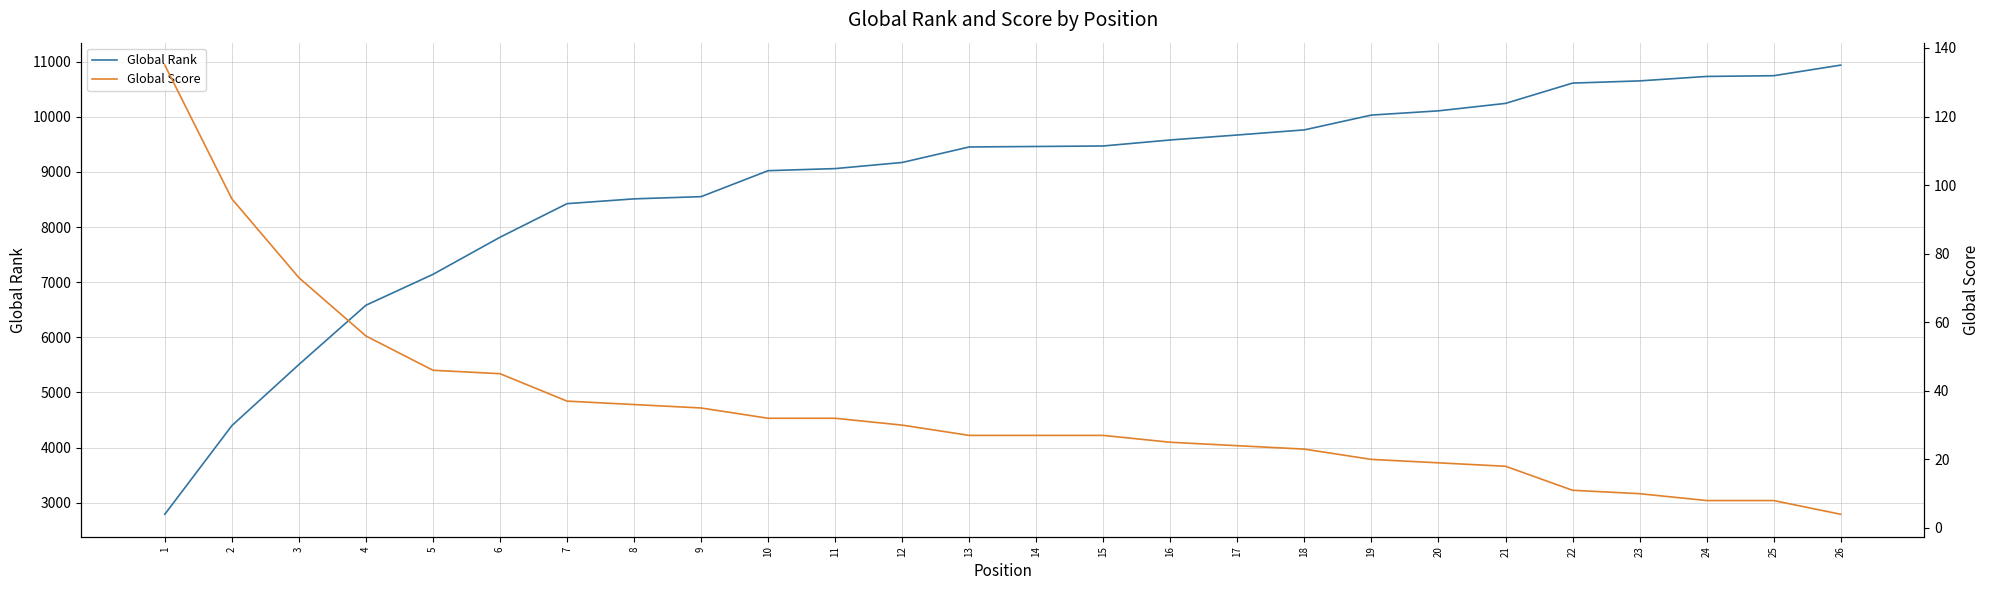

List the labels in order of Global Score value, smallest first.

26, 24, 25, 23, 22, 21, 20, 19, 18, 17, 16, 13, 14, 15, 12, 10, 11, 9, 8, 7, 6, 5, 4, 3, 2, 1